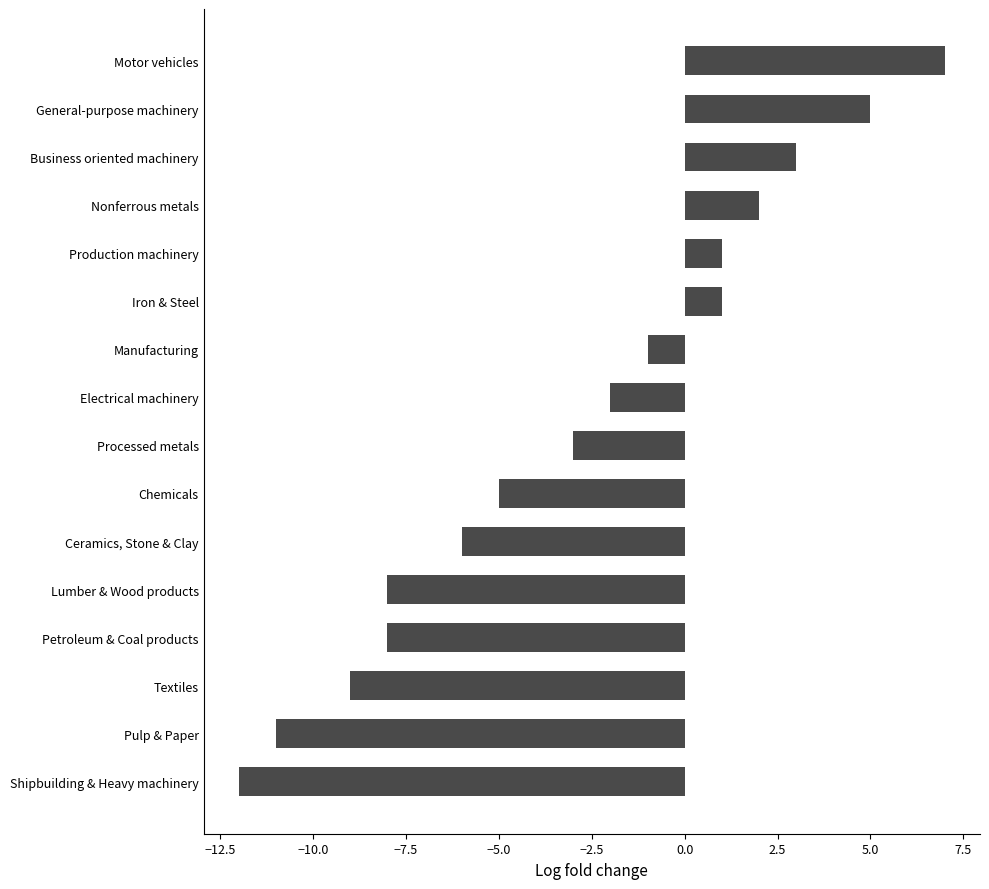

Which category has the lowest value across all series?

Shipbuilding & Heavy machinery